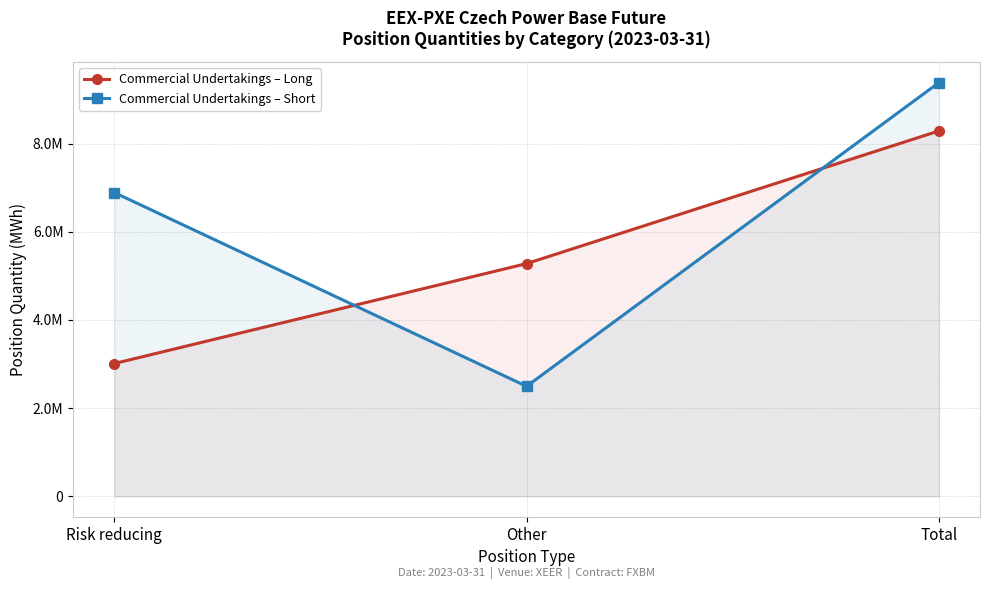

List the labels in order of Commercial Undertakings – Long value, largest first.

Total, Other, Risk reducing